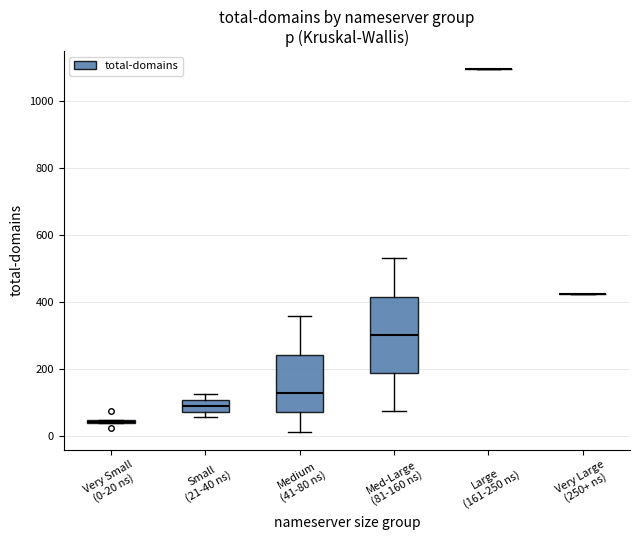

Reading left to right, transcribe this box plot: for each box, give where its median line is, the range the box spans, and where its two whiskers end, as read against the y-axis. The values are not printed on the chart, so give them approximately, as read against the axis.

Very Small (0-20 ns): box collapsed to a line at 40, whiskers 40 to 40
Small (21-40 ns): median 100 (inside the box), box 80 to 100, whiskers 60 to 120
Medium (41-80 ns): median 120, box 80 to 240, whiskers 20 to 360
Med-Large (81-160 ns): median 300, box 180 to 420, whiskers 80 to 540
Large (161-250 ns): box collapsed to a line at 1100, whiskers 1100 to 1100
Very Large (250+ ns): box collapsed to a line at 420, whiskers 420 to 420